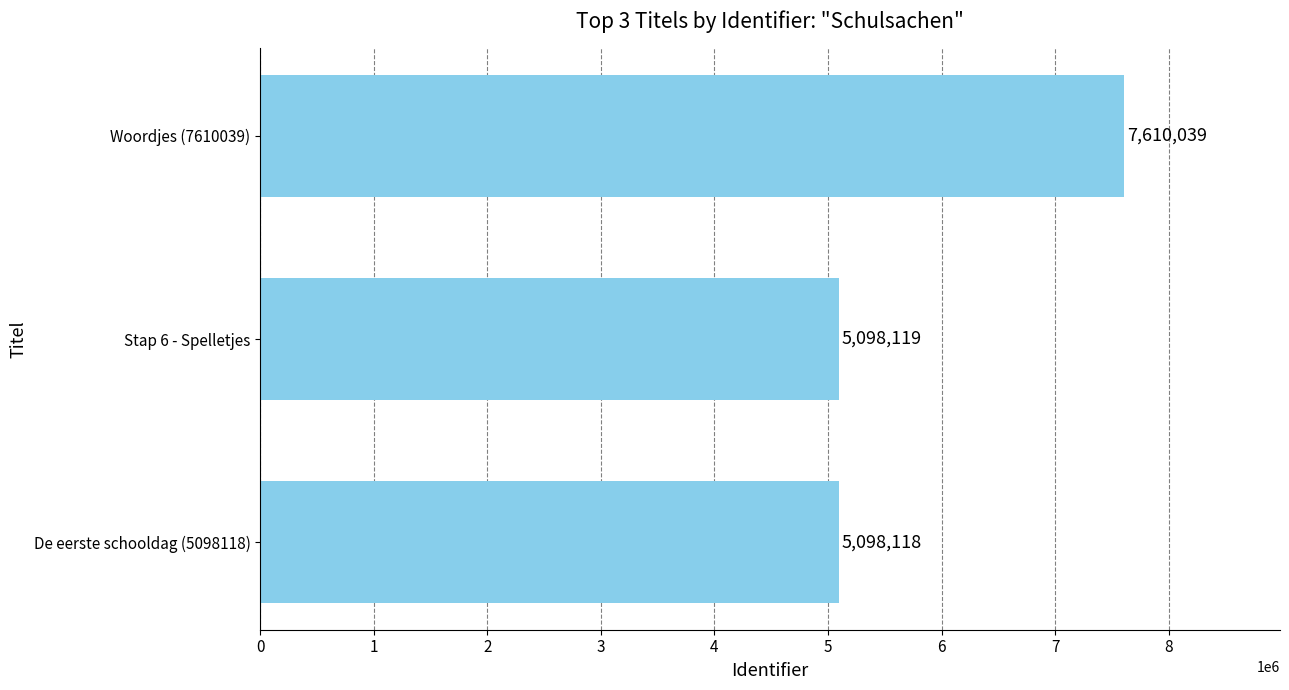

What is the difference between the second highest and minimum values?

1